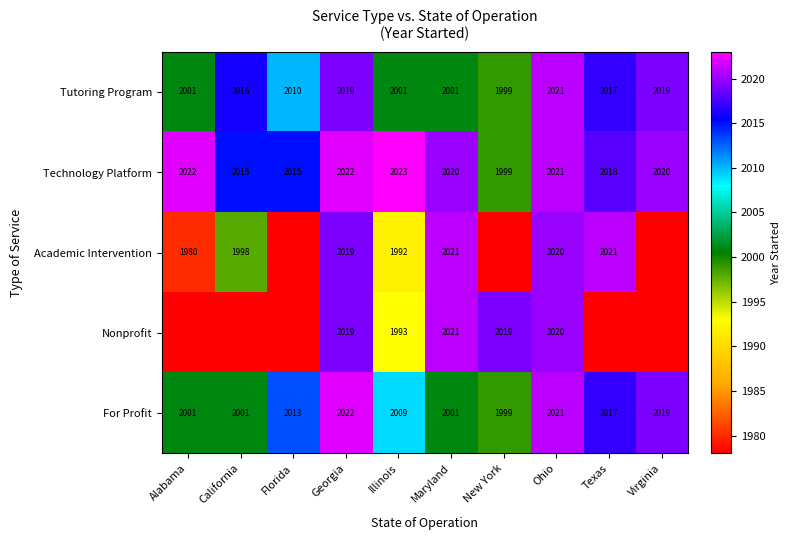

How many data points does each series have?

10